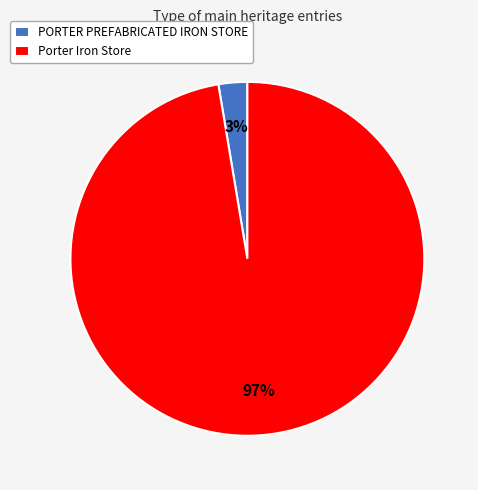

Is it true that PORTER PREFABRICATED IRON STORE is 18% of the pie?

False